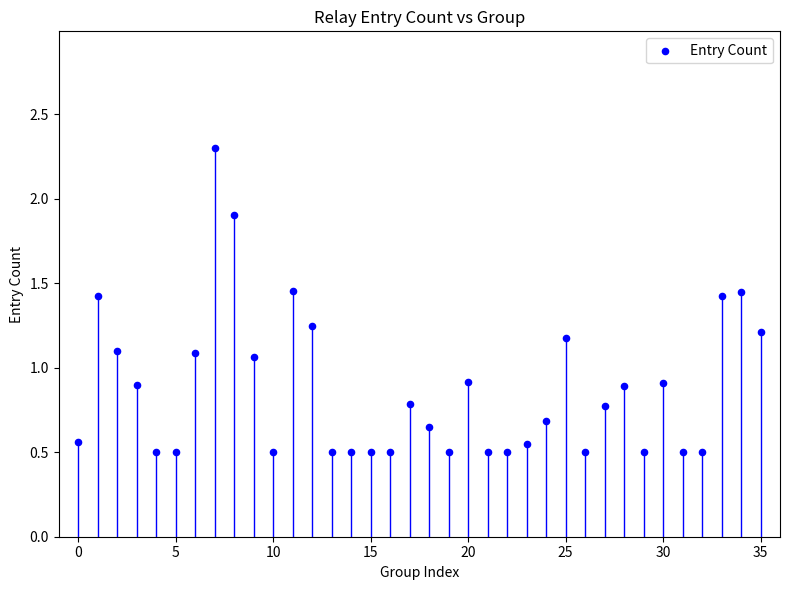

What is the range of Y values (max minus min)?

1.8